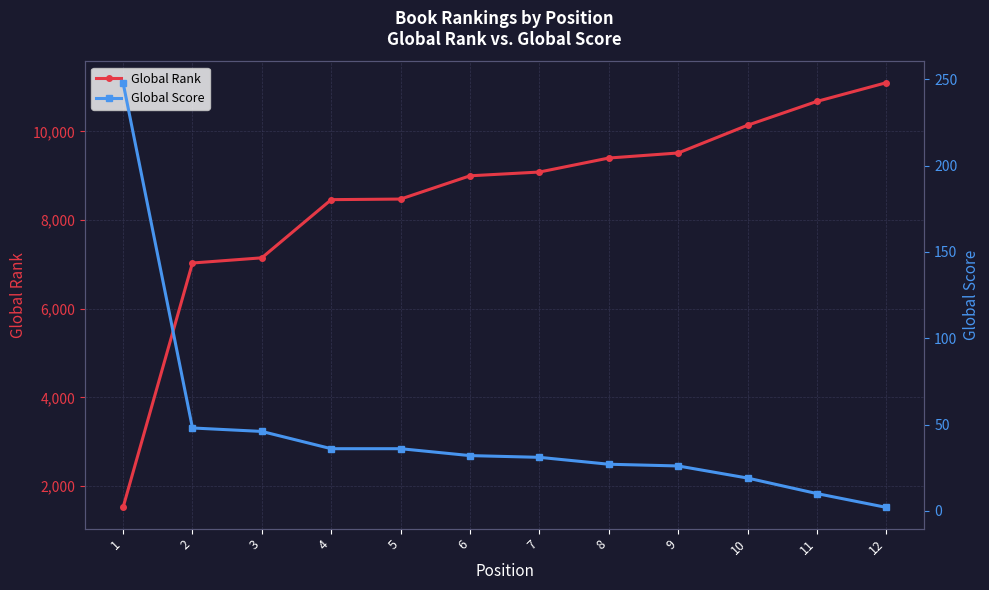

True or false: Global Rank and Global Score intersect in this chart.

False